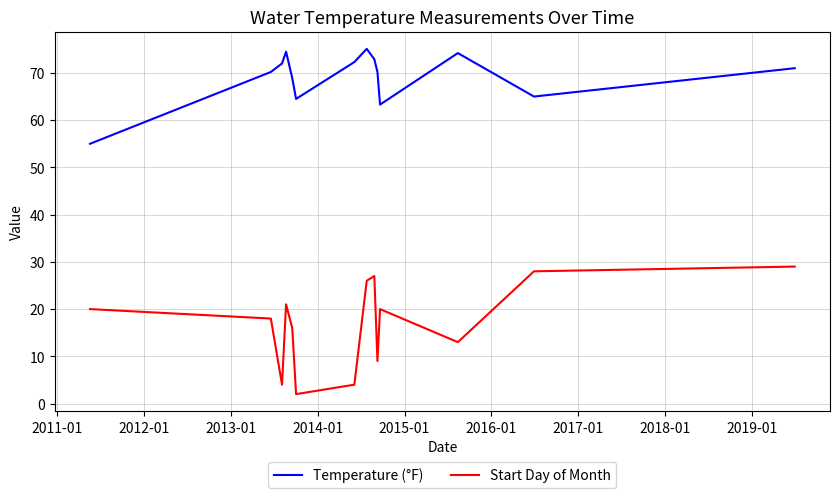

Rank the series by their average value, from lowest to highest.

Start Day of Month, Temperature (°F)